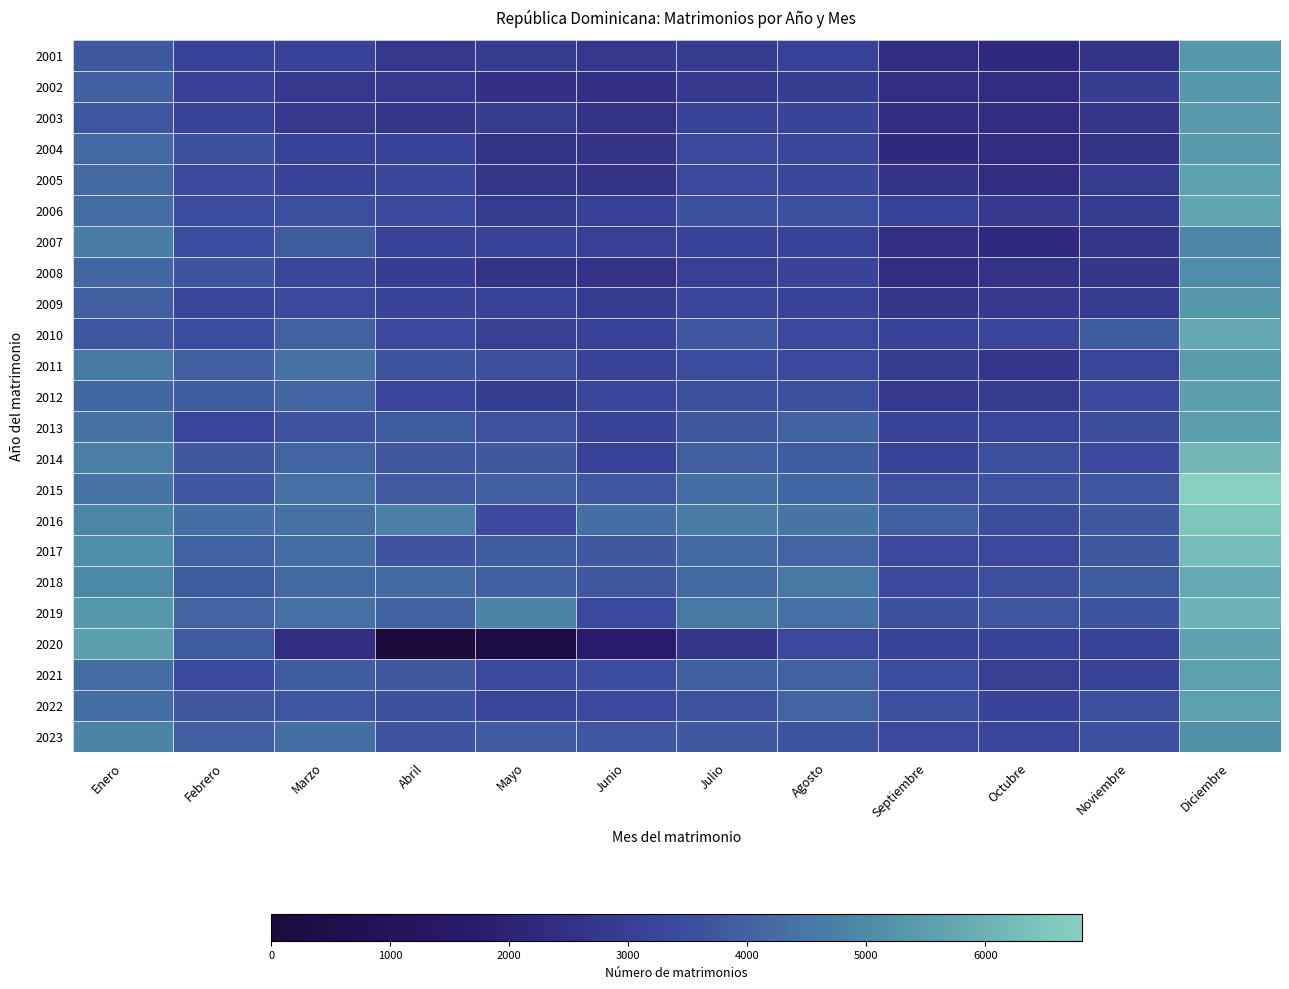

The value of 2022 at Septiembre is 3536. True or false?

True